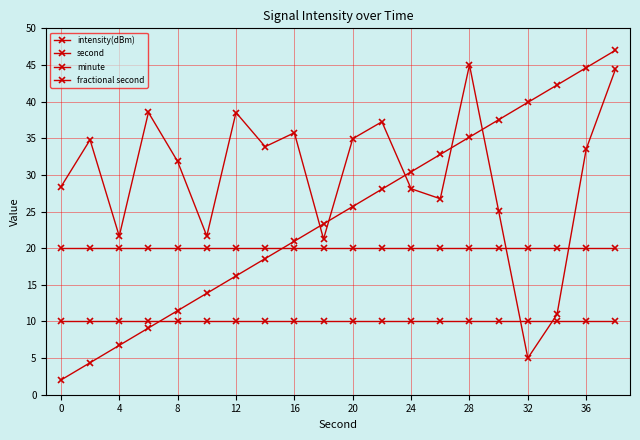

True or false: minute and fractional second intersect in this chart.

False